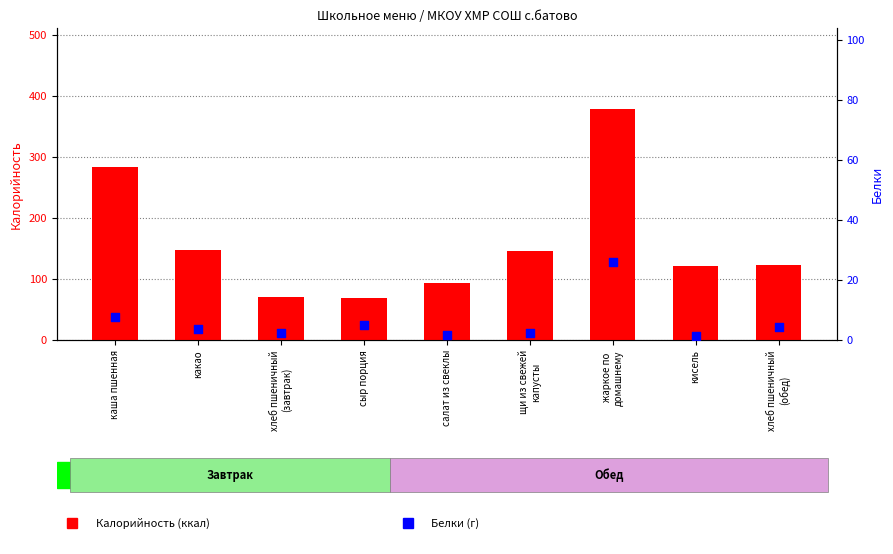

Which series has the largest Y range (max minus min)?

Калорийность